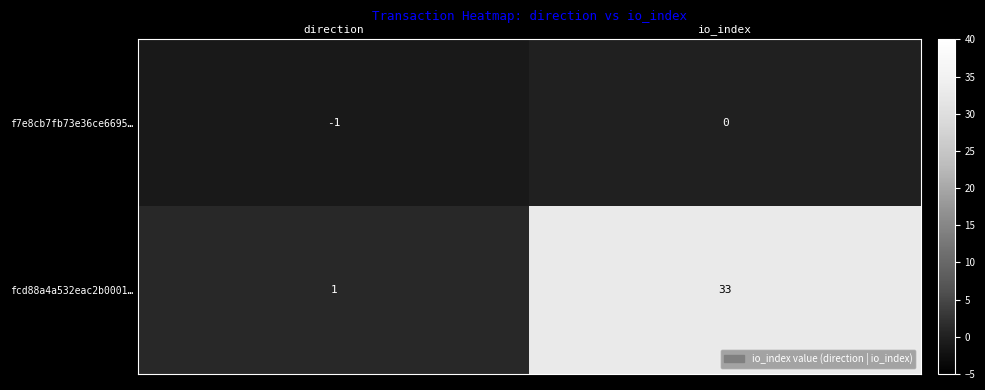

At how many categories does at least one series exceed 26?

1